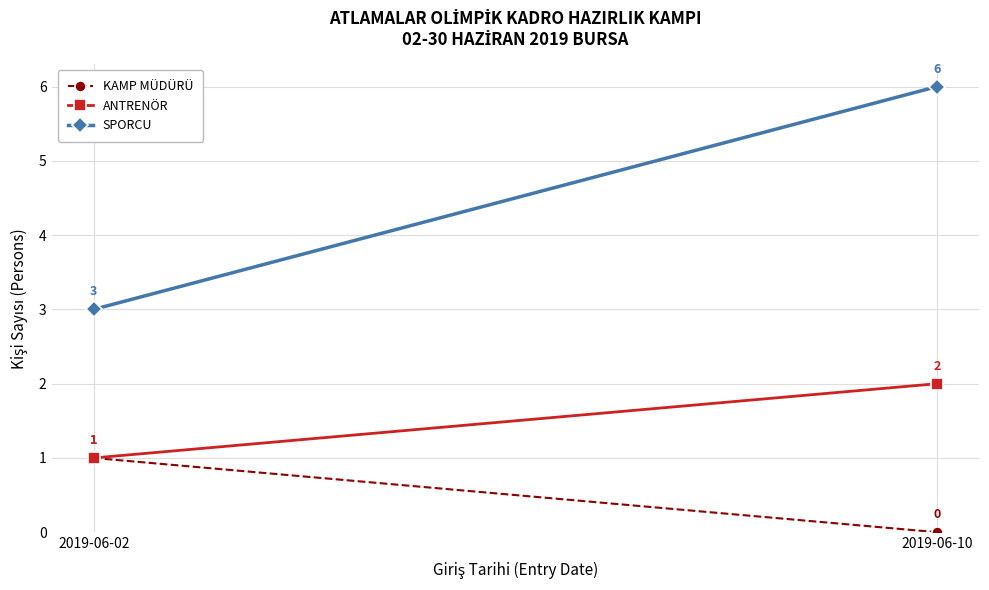

Is it true that SPORCU equals 10 at 2019-06-10?

False